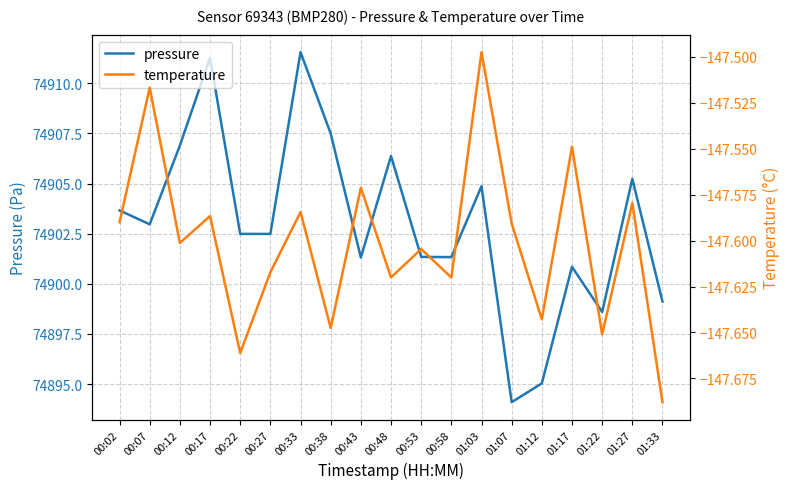

Reading right to left, extract all data points from this chart.

pressure: 01:33=74899.1	01:27=74905.2	01:22=74898.6	01:17=74900.8	01:12=74895.0	01:07=74894.1	01:03=74904.9	00:58=74901.3	00:53=74901.3	00:48=74906.4	00:43=74901.3	00:38=74907.5	00:33=74911.6	00:27=74902.5	00:22=74902.5	00:17=74911.3	00:12=74906.9	00:07=74903.0	00:02=74903.7
temperature: 01:33=-147.7	01:27=-147.6	01:22=-147.7	01:17=-147.5	01:12=-147.6	01:07=-147.6	01:03=-147.5	00:58=-147.6	00:53=-147.6	00:48=-147.6	00:43=-147.6	00:38=-147.6	00:33=-147.6	00:27=-147.6	00:22=-147.7	00:17=-147.6	00:12=-147.6	00:07=-147.5	00:02=-147.6